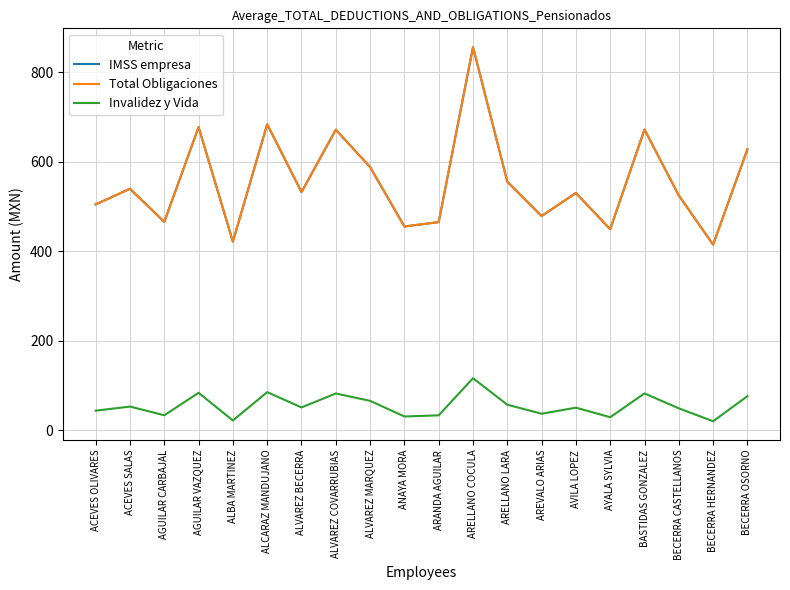

Is this an area chart (filled region under the line)?

No